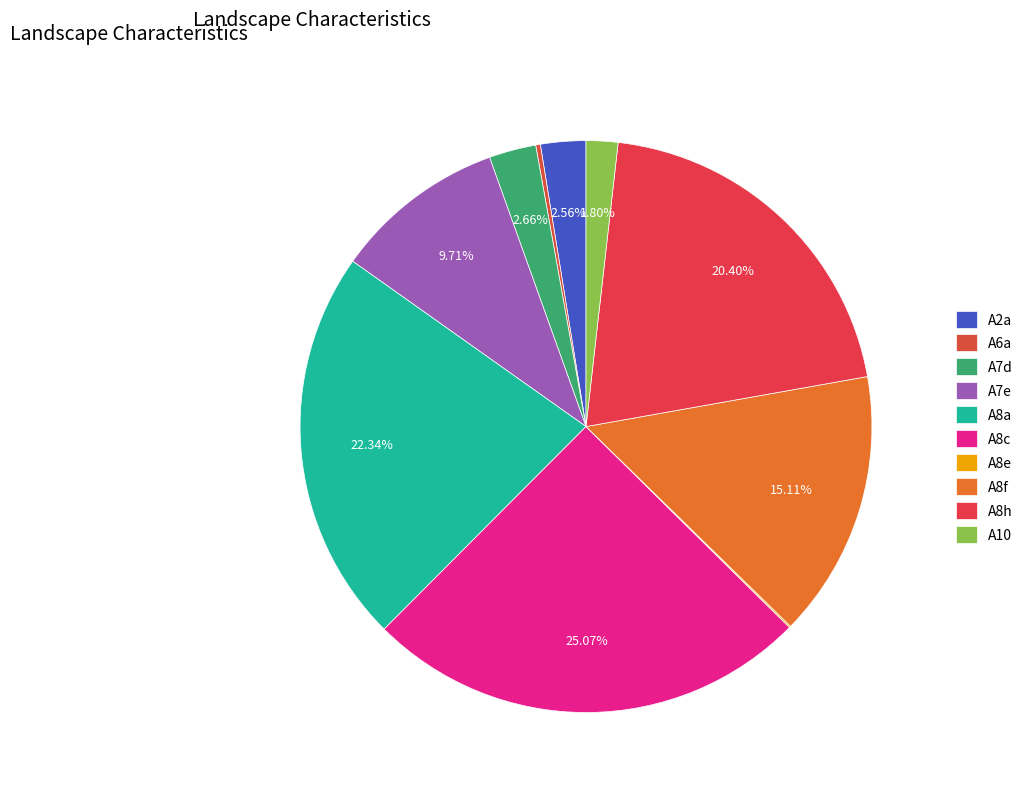

What percentage is the A8h slice, to the nearest percent?

20%